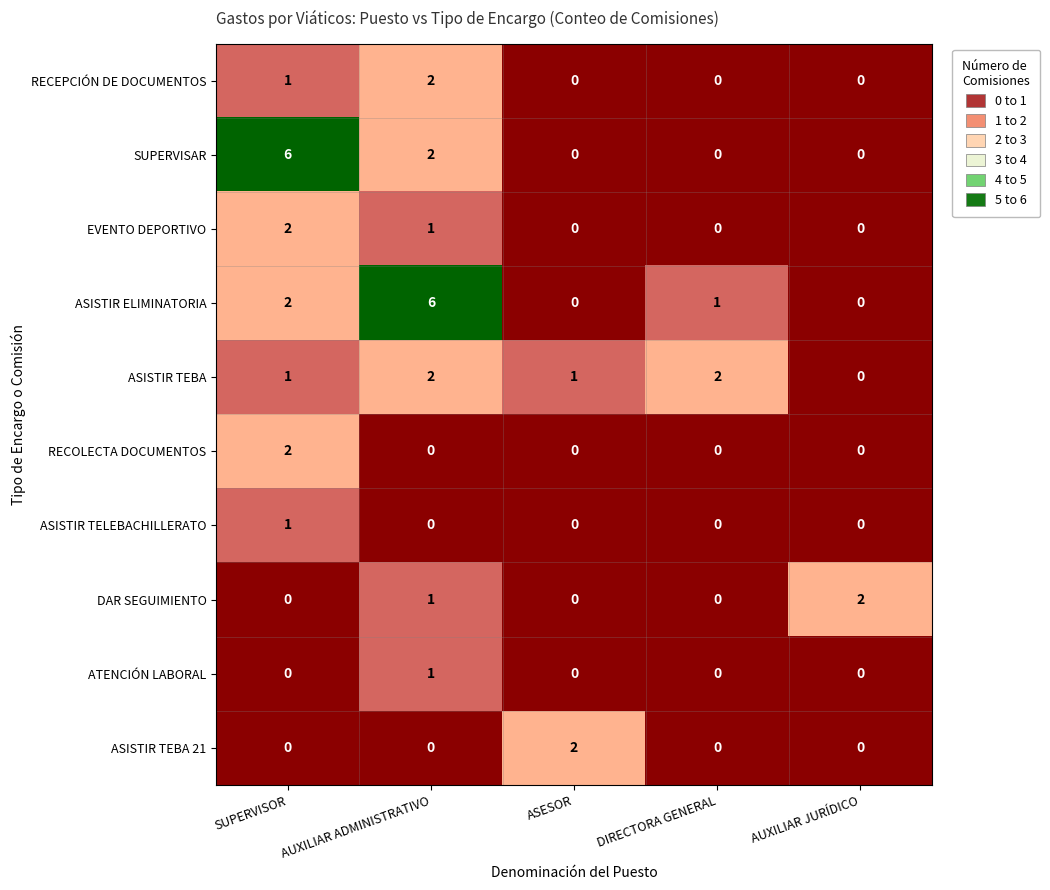

What is the maximum value for SUPERVISAR?

6